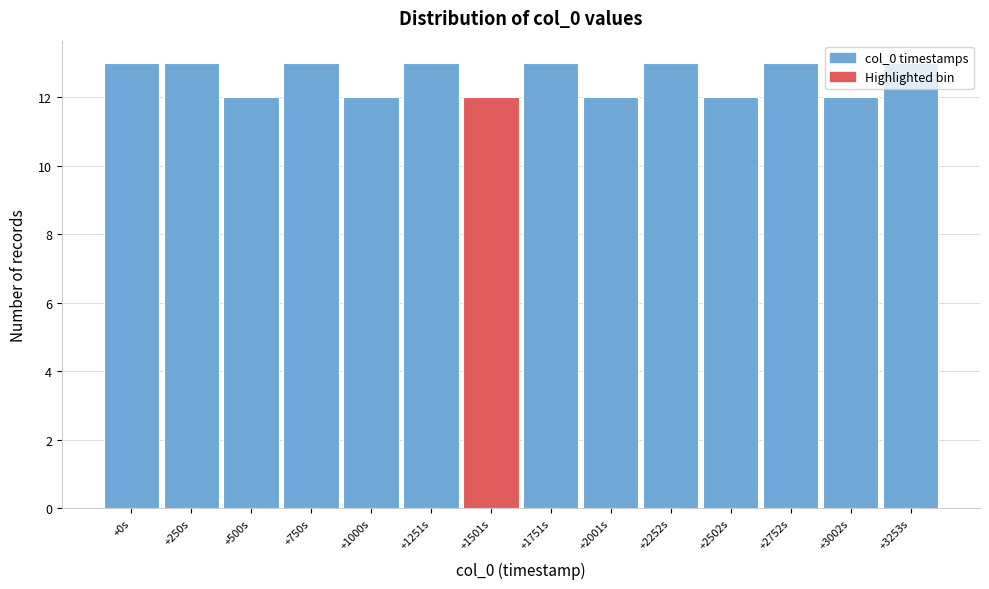

What is the smallest value displayed?

12